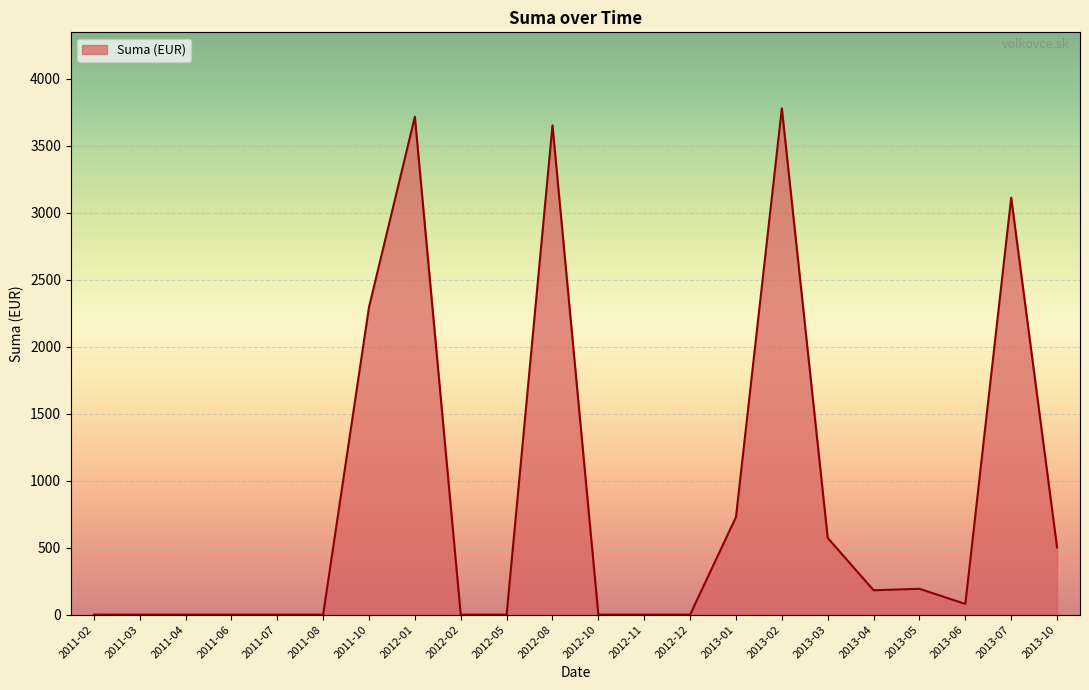

True or false: the data shows 3779.4 at 2013-02.

True